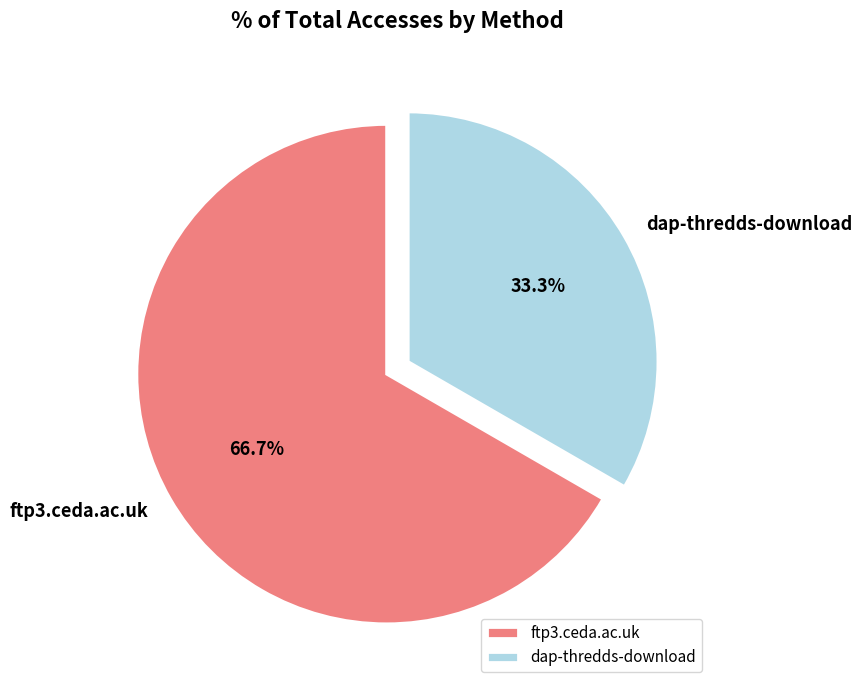

Approximately how many times larger is the value at dap-thredds-download compared to ftp3.ceda.ac.uk?

0.5